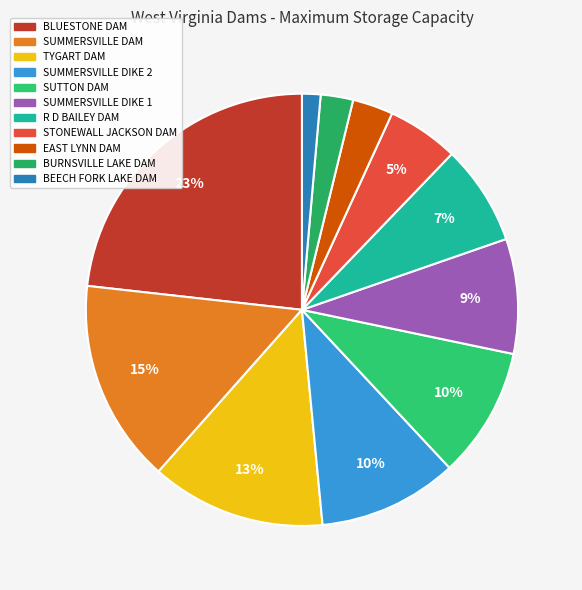

Is there any slice that represents more than half of the pie?

No